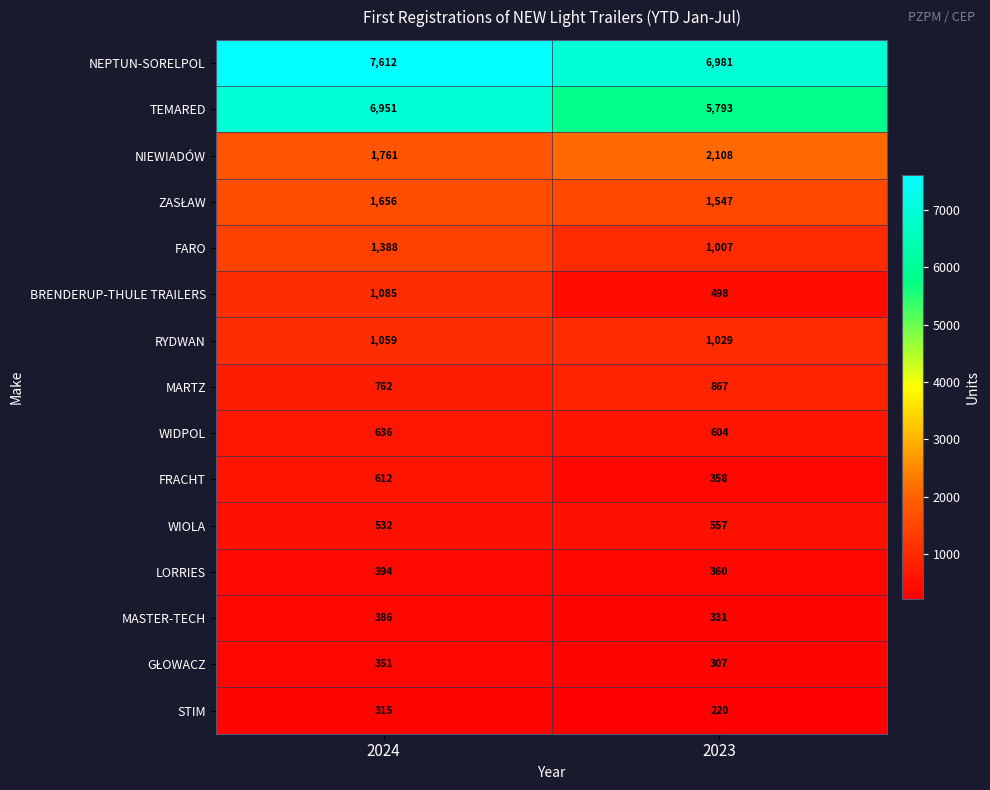

What value does the FRACHT series have at 2023, to the nearest 10?

360